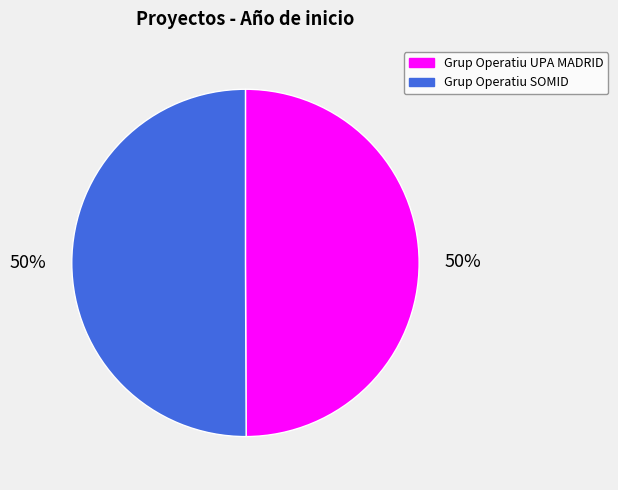

To the nearest percent, what portion does Grup Operatiu SOMID represent?

50%